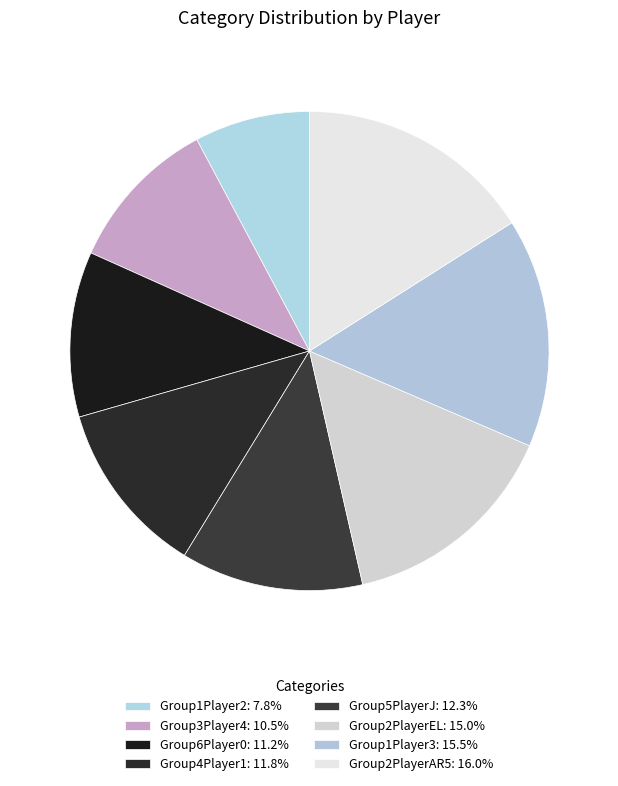

Does Group4Player1 represent more than half of the total?

No